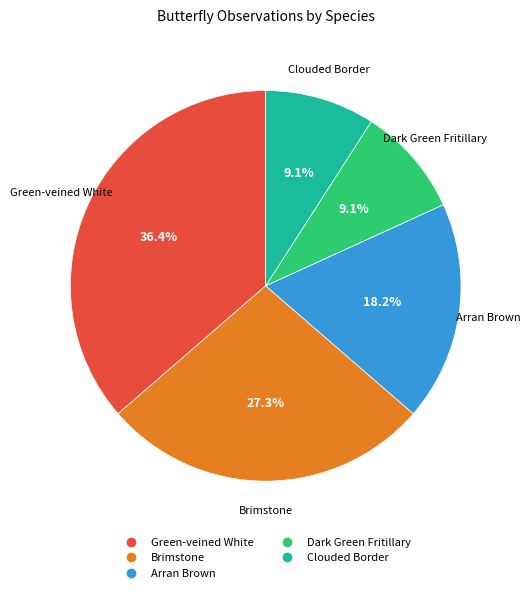

Between Dark Green Fritillary and Arran Brown, which is larger?

Arran Brown